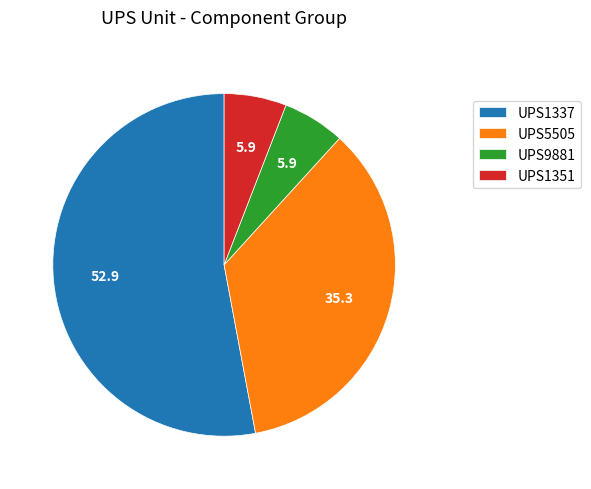

True or false: UPS1351 accounts for 12% of the total.

False